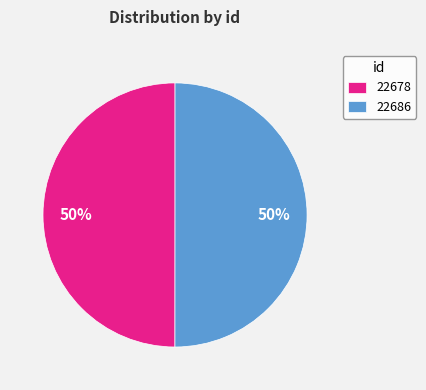

To the nearest percent, what percentage of the pie is 22678?

50%